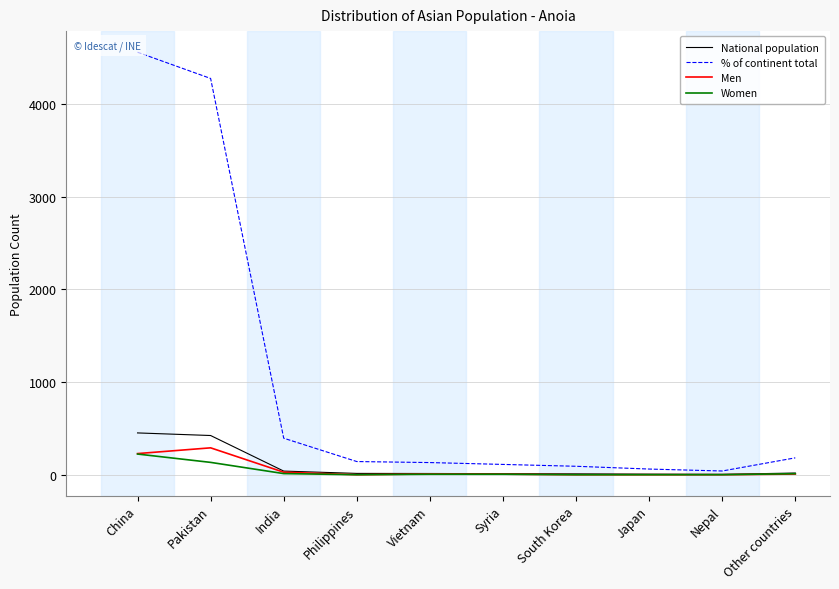

The value of % of continent total at China is 4560. True or false?

True